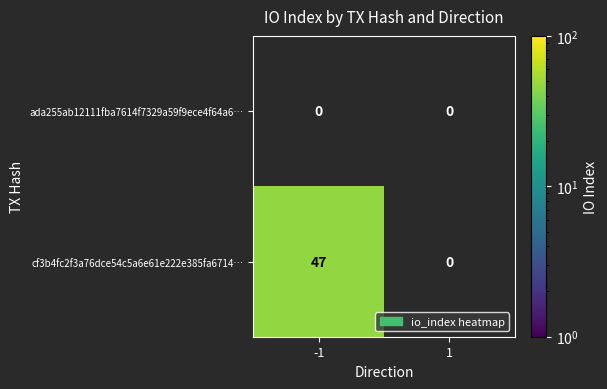

What is the total value across all series at -1?

47